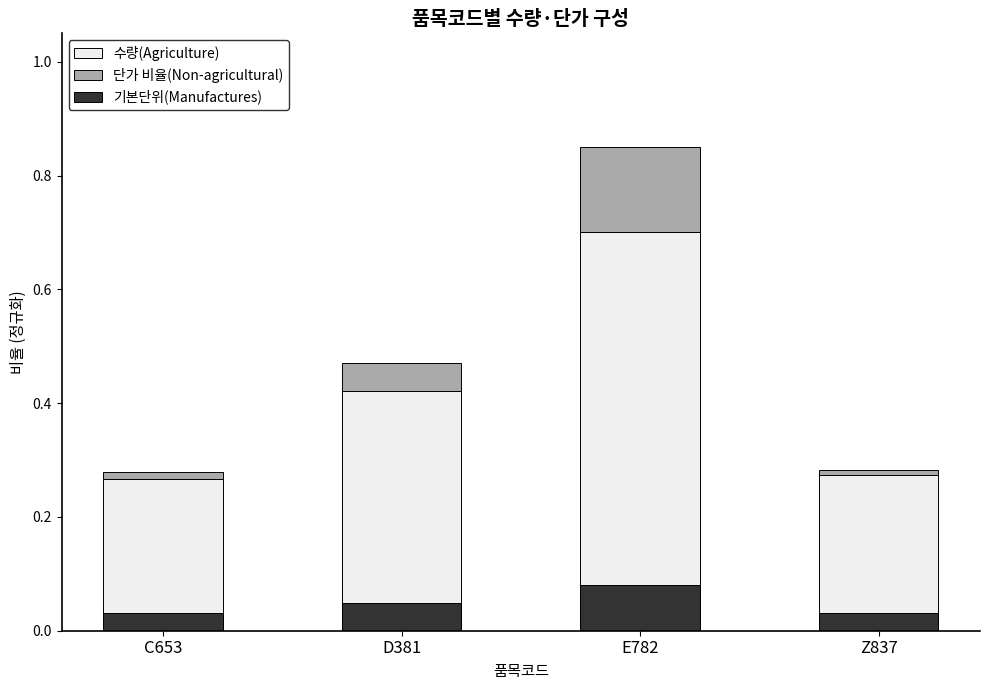

Which category has the lowest value in the 수량(Agriculture) series?

C653